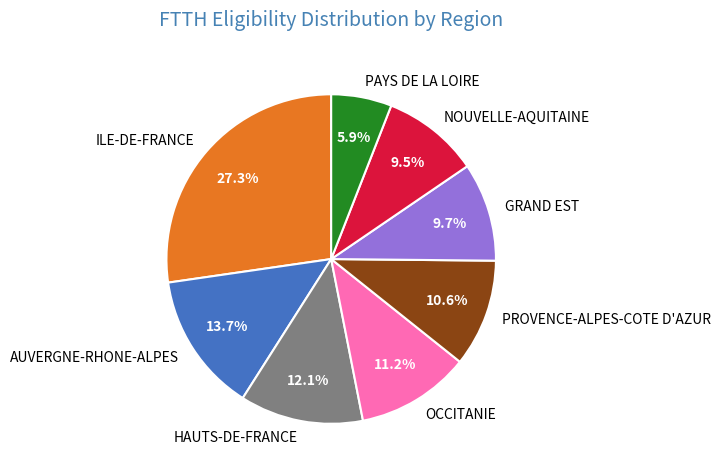

What is the smallest slice in the pie chart?

PAYS DE LA LOIRE